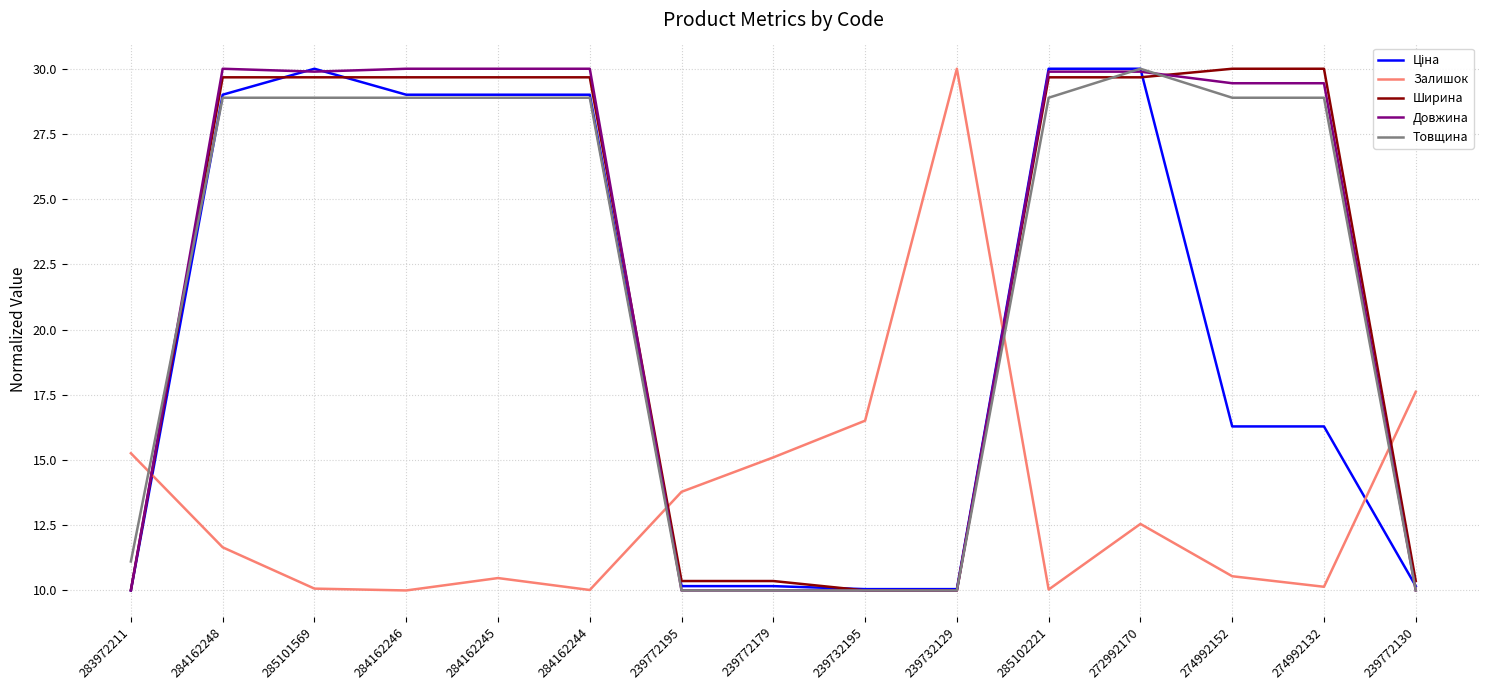

What is the spread (max minus min) of values at 284162245?

19.5